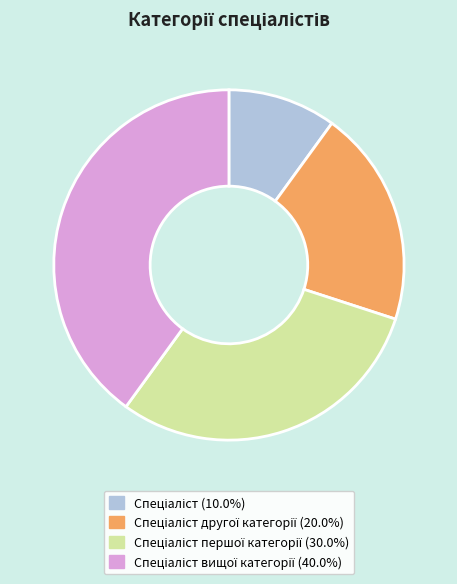

Is there a majority slice in this chart?

No